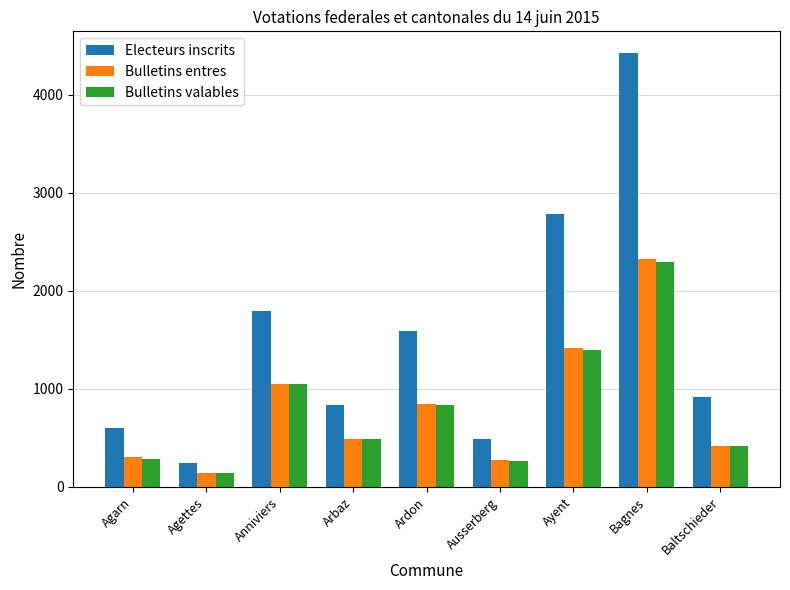

Which series has the widest spread of values?

Electeurs inscrits